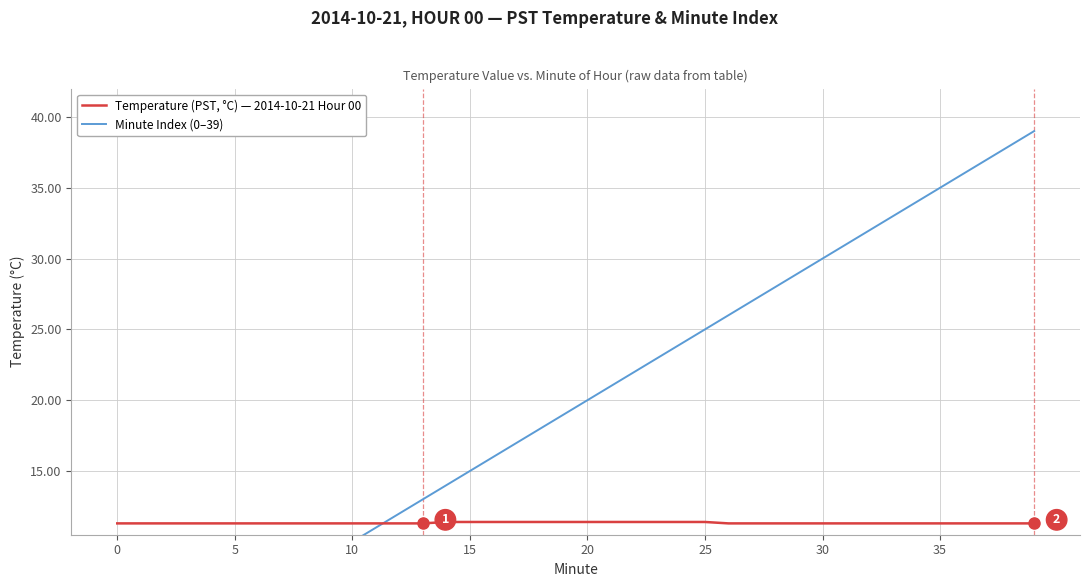

Does the chart have visible grid lines?

Yes